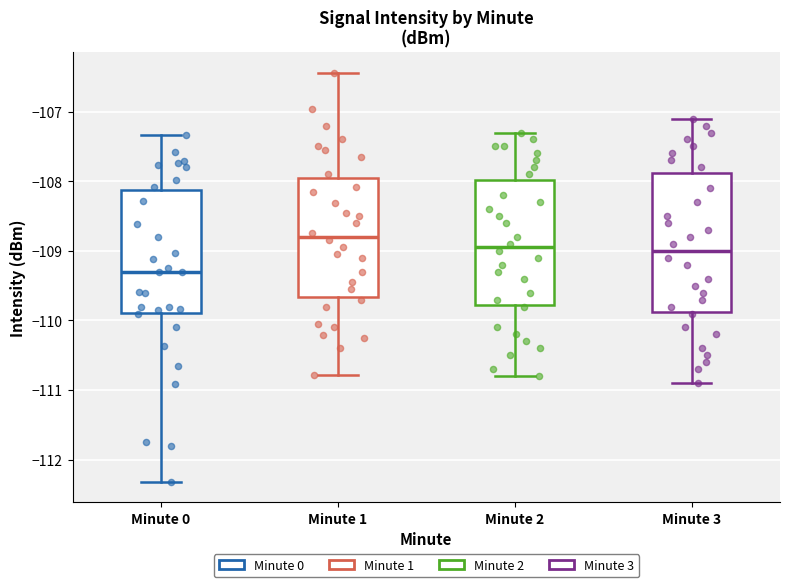

Where is the lower edge of the box for Minute 0 on the y-axis? The values are not printed on the chart, so give them approximately, as read against the axis.

-109.9